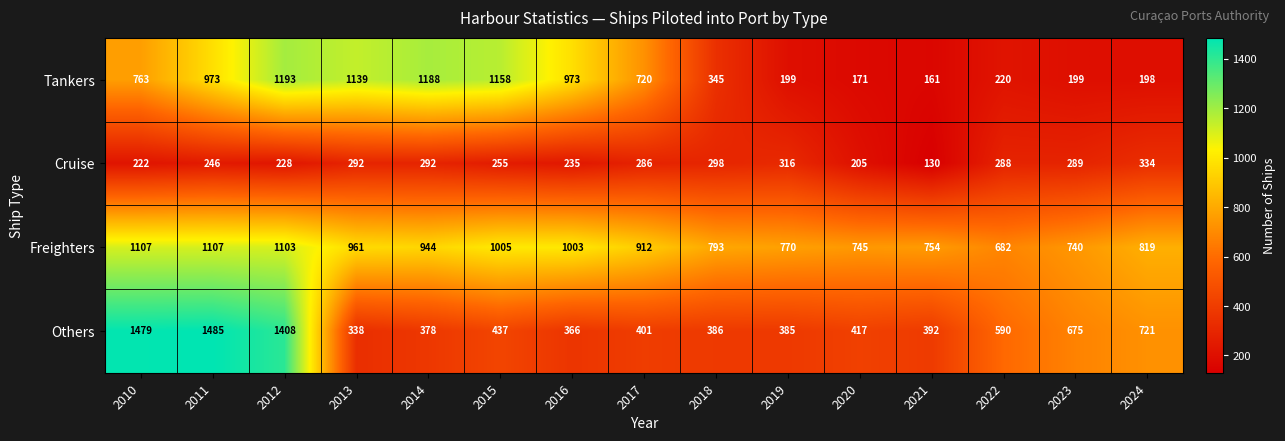

Rank the series at 2020 from highest to lowest value.

Freighters, Others, Cruise, Tankers